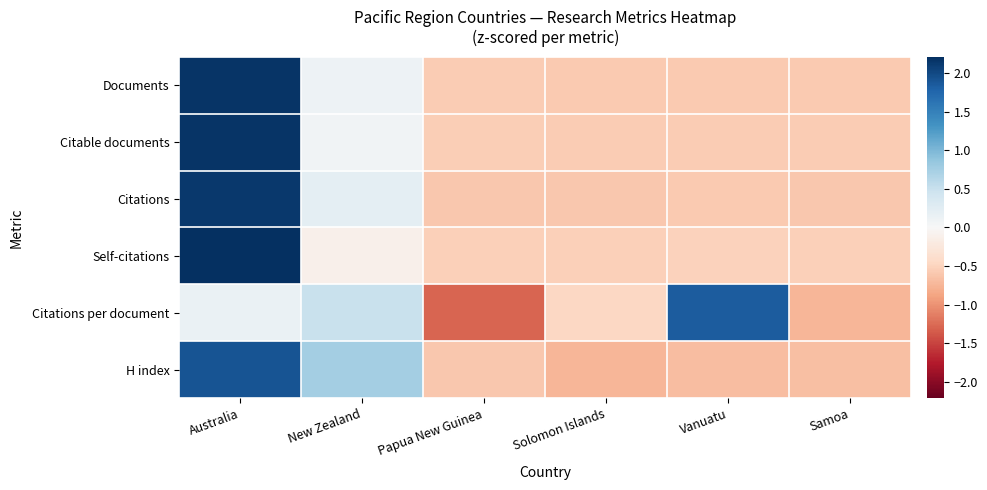

How many distinct data groups are displayed?

6